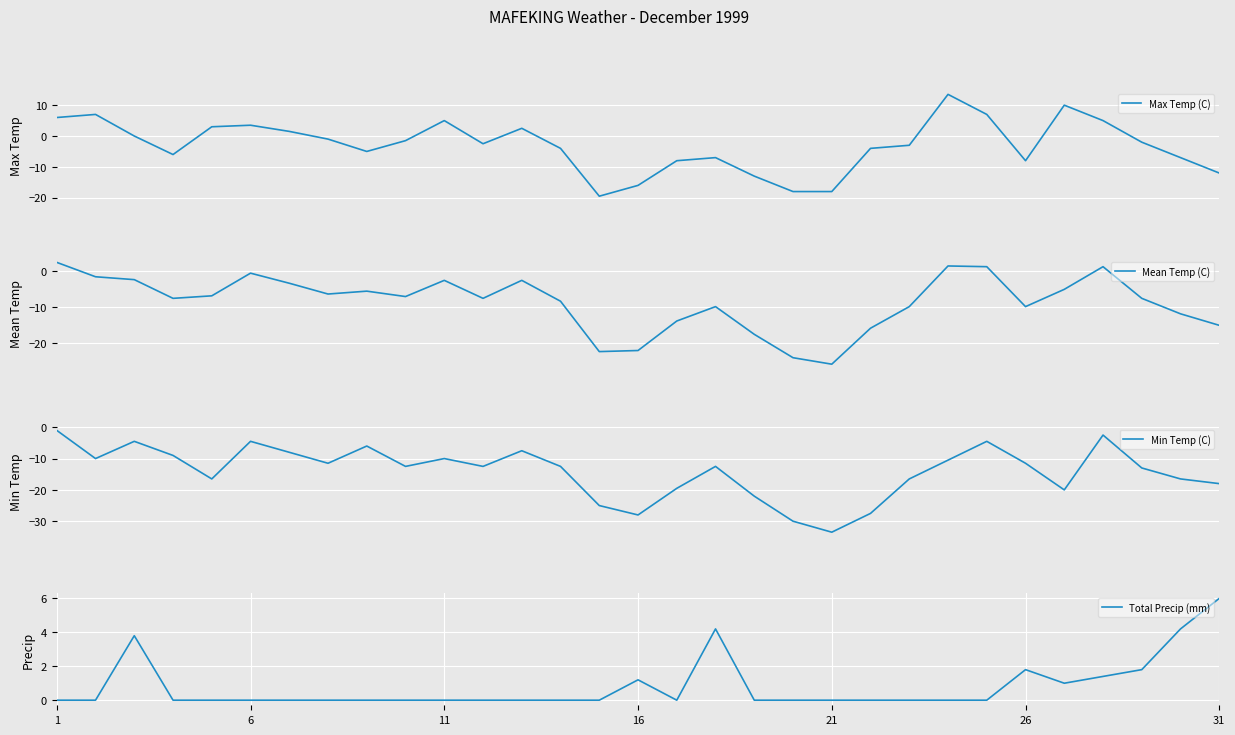

What is the value of the Mean Temp (C) point at the 4th from the left?

-7.5